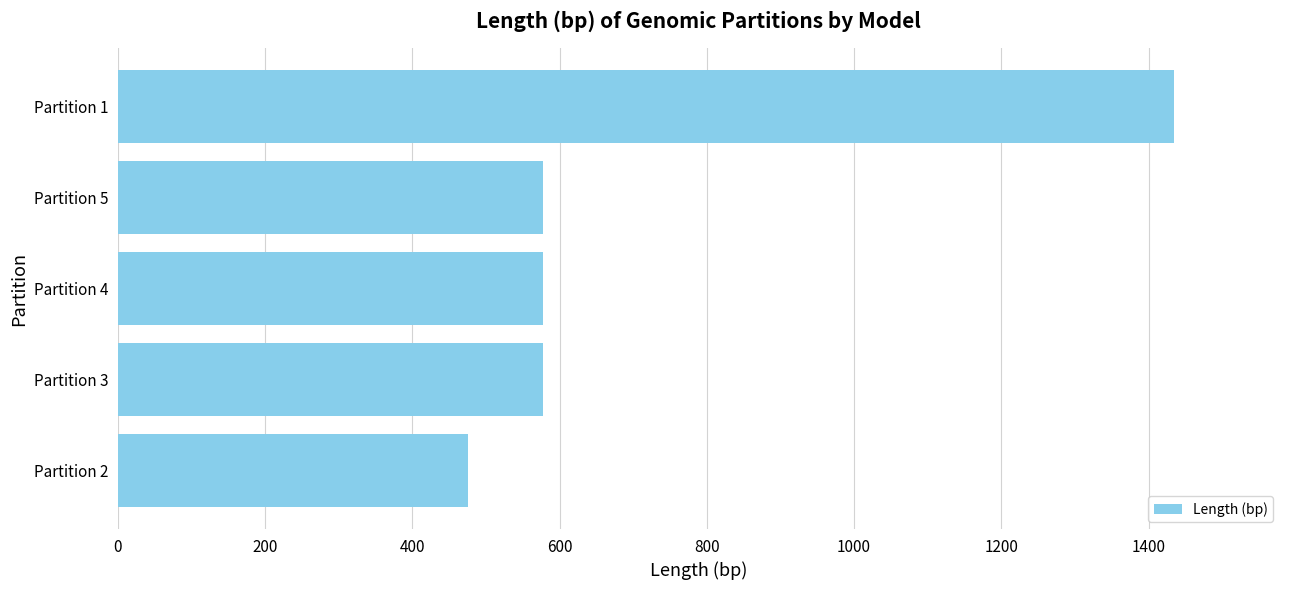

Count the number of categories in the chart.

5